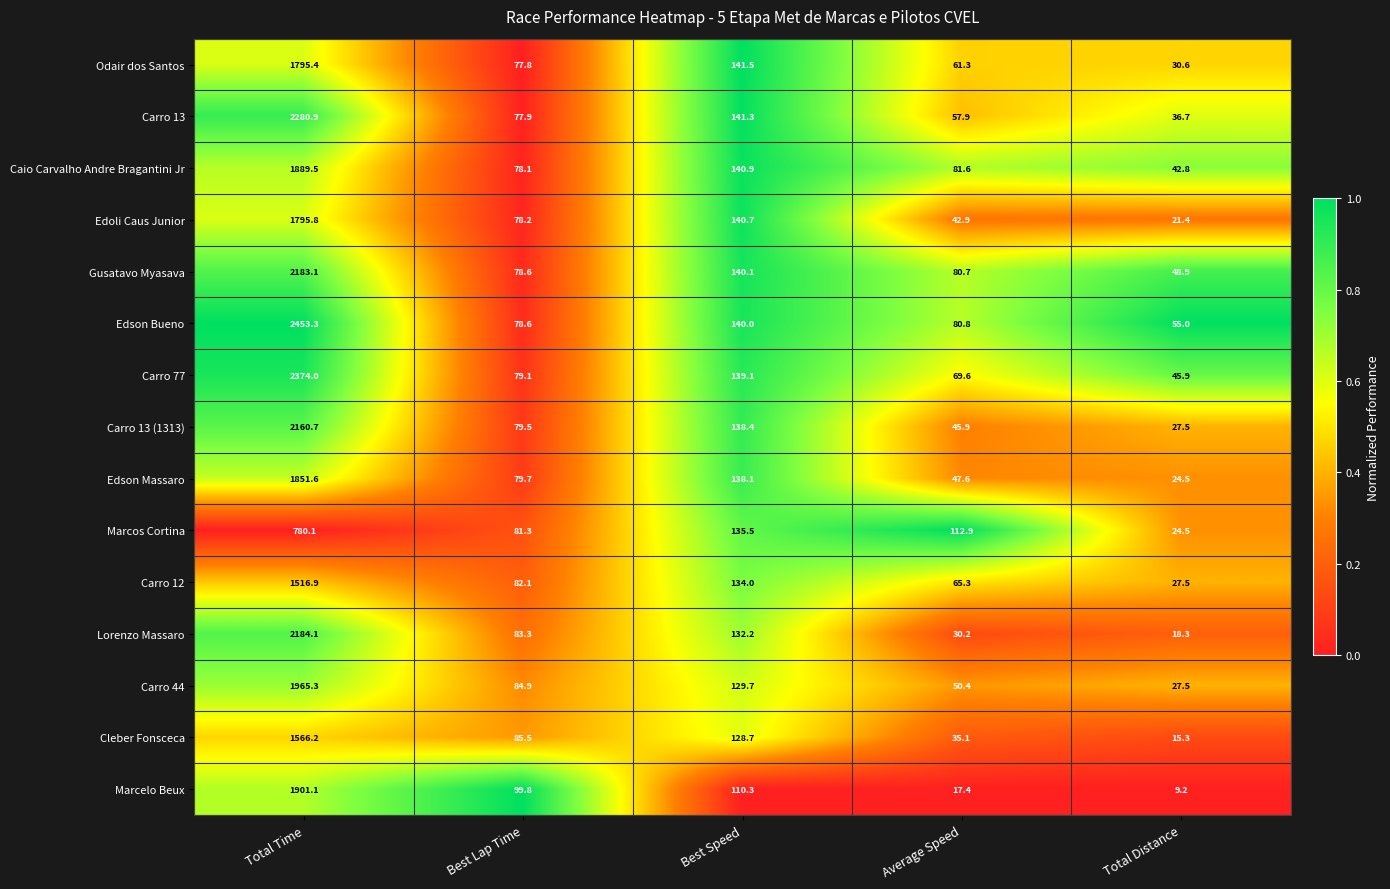

What is the total value across all series at Best Speed?

2030.5